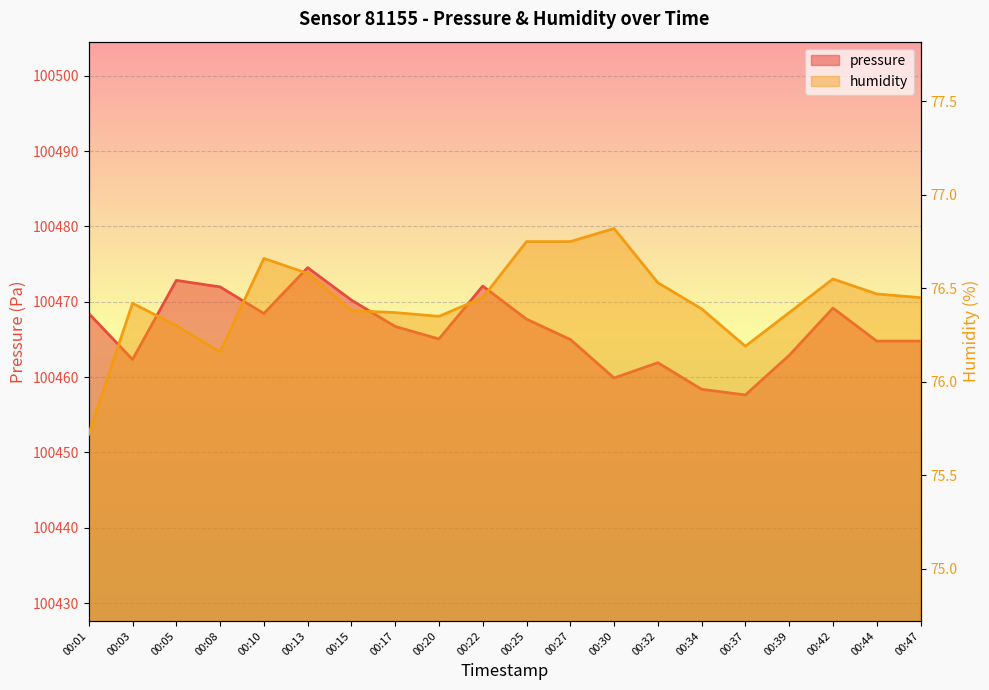

True or false: pressure and humidity cross at least once.

False